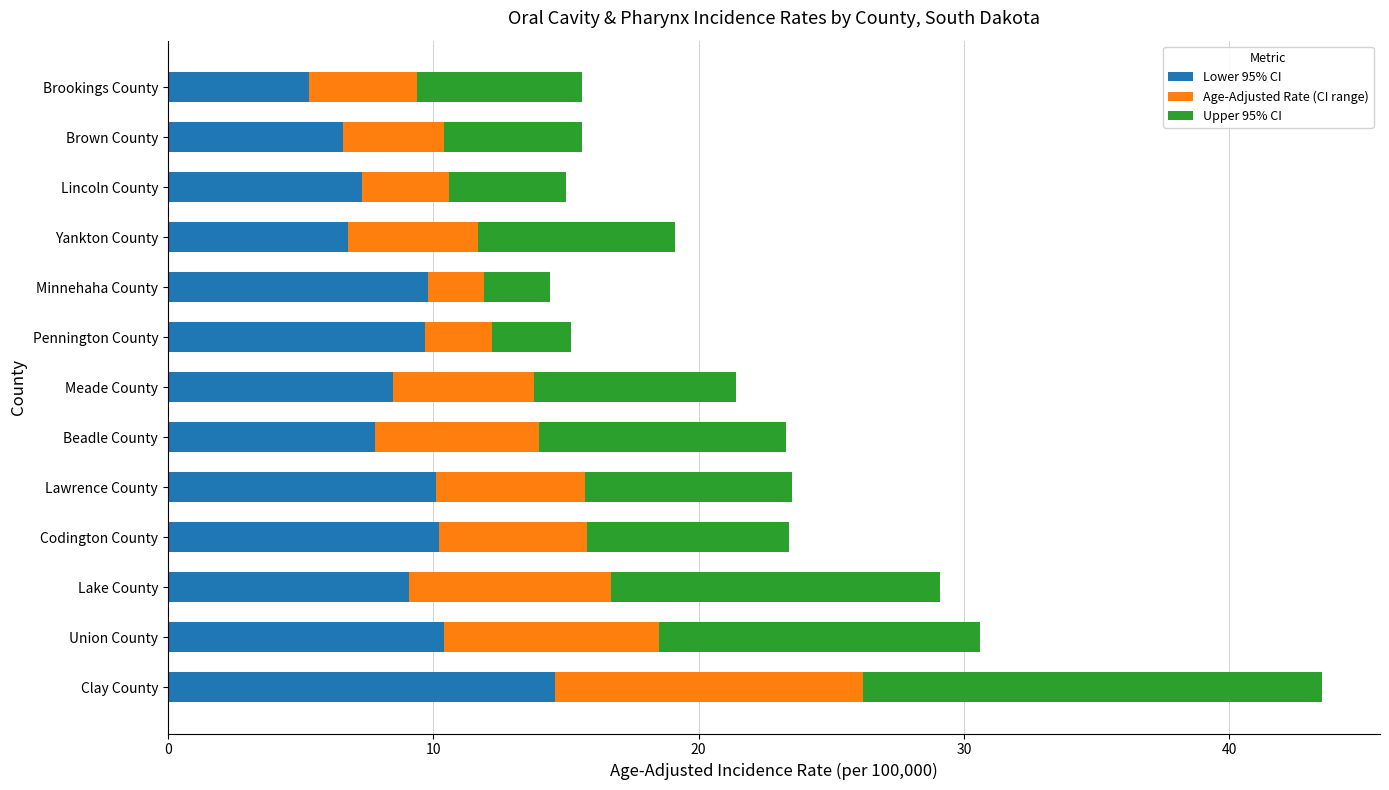

At which category is the sum across all series the highest?

Clay County